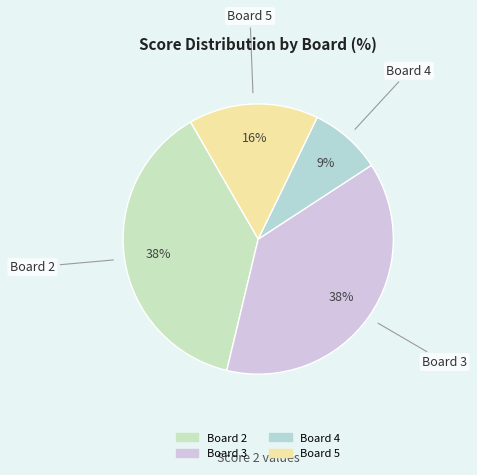

Count the number of slices in the pie.

4